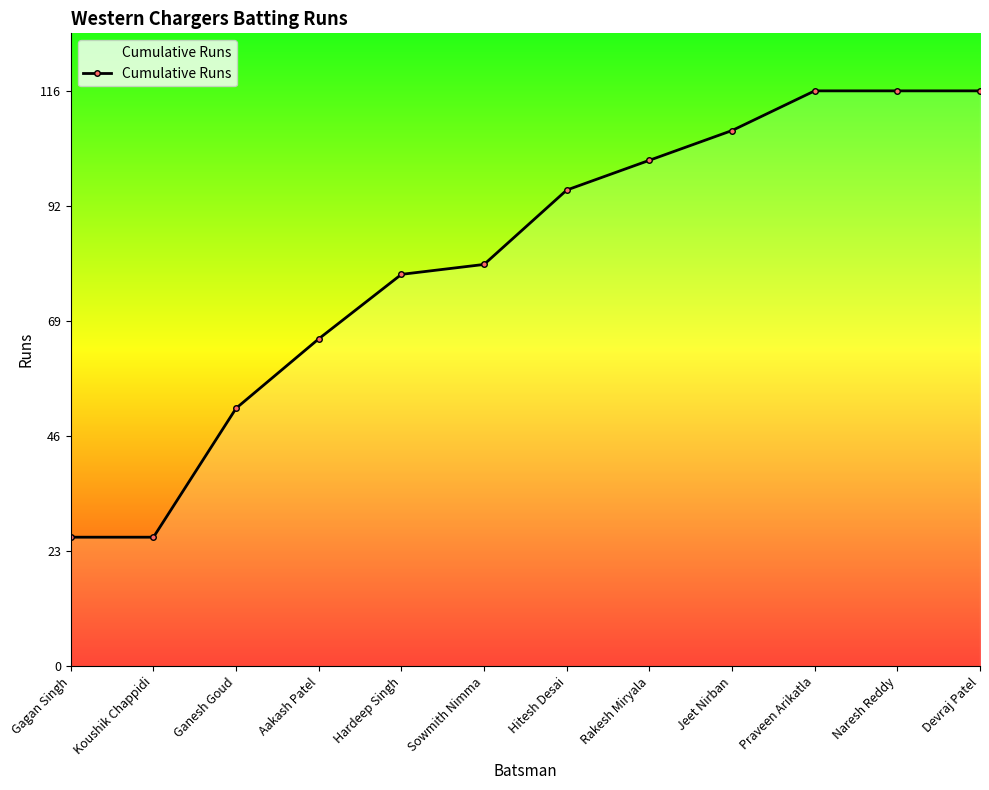

What is the difference between the second highest and minimum values?

90